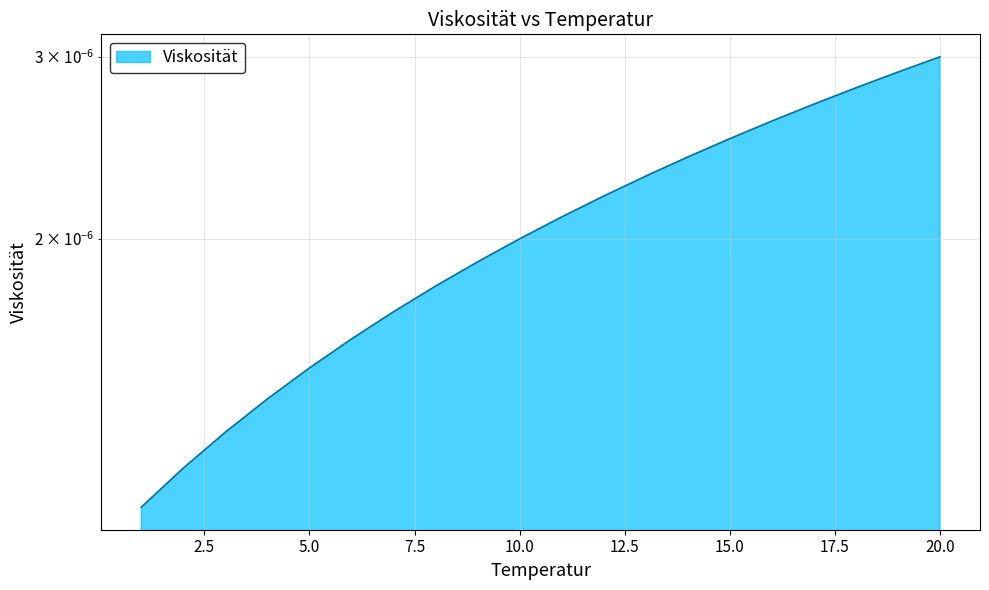

Rank the categories by value from lowest to highest.

1, 2, 3, 4, 5, 6, 7, 8, 9, 10, 11, 12, 13, 14, 15, 16, 17, 18, 19, 20